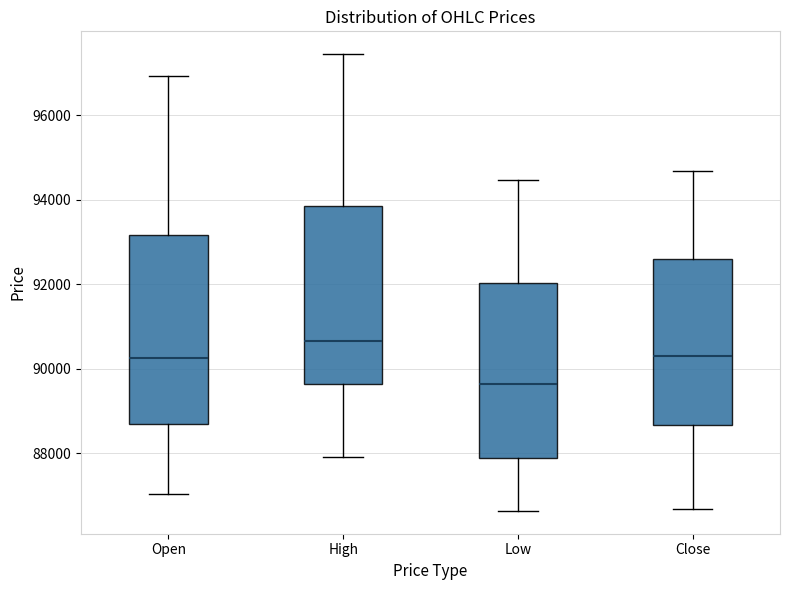

Reading left to right, transcribe this box plot: for each box, give where its median line is, the range the box spans, and where its two whiskers end, as read against the y-axis. The values are not printed on the chart, so give them approximately, as read against the axis.

Open: median 90200, box 88800 to 93200, whiskers 87000 to 97000
High: median 90600, box 89600 to 93800, whiskers 88000 to 97400
Low: median 89600, box 87800 to 92000, whiskers 86600 to 94400
Close: median 90400, box 88600 to 92600, whiskers 86600 to 94600